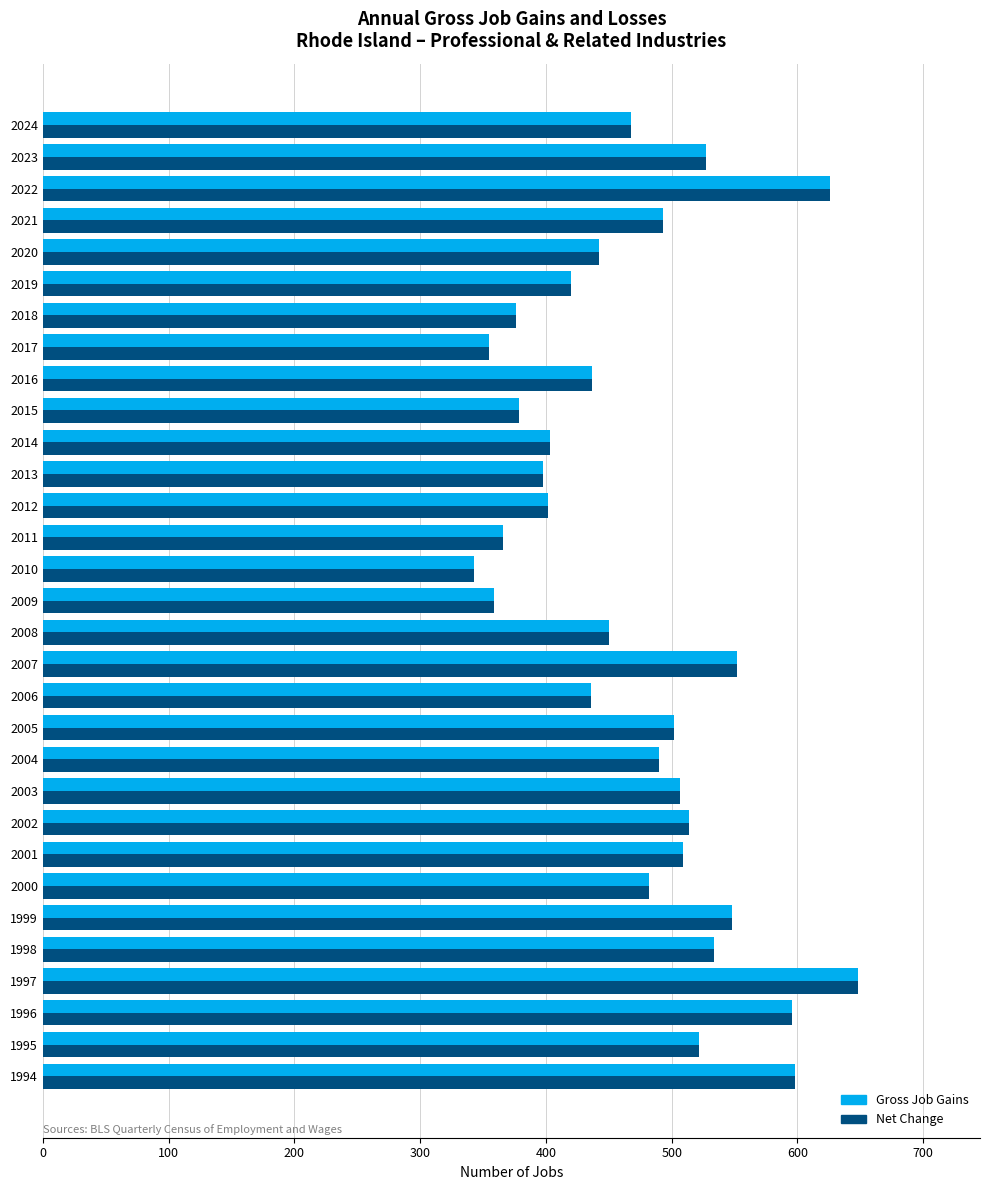

At how many categories does at least one series exceed 556?

4